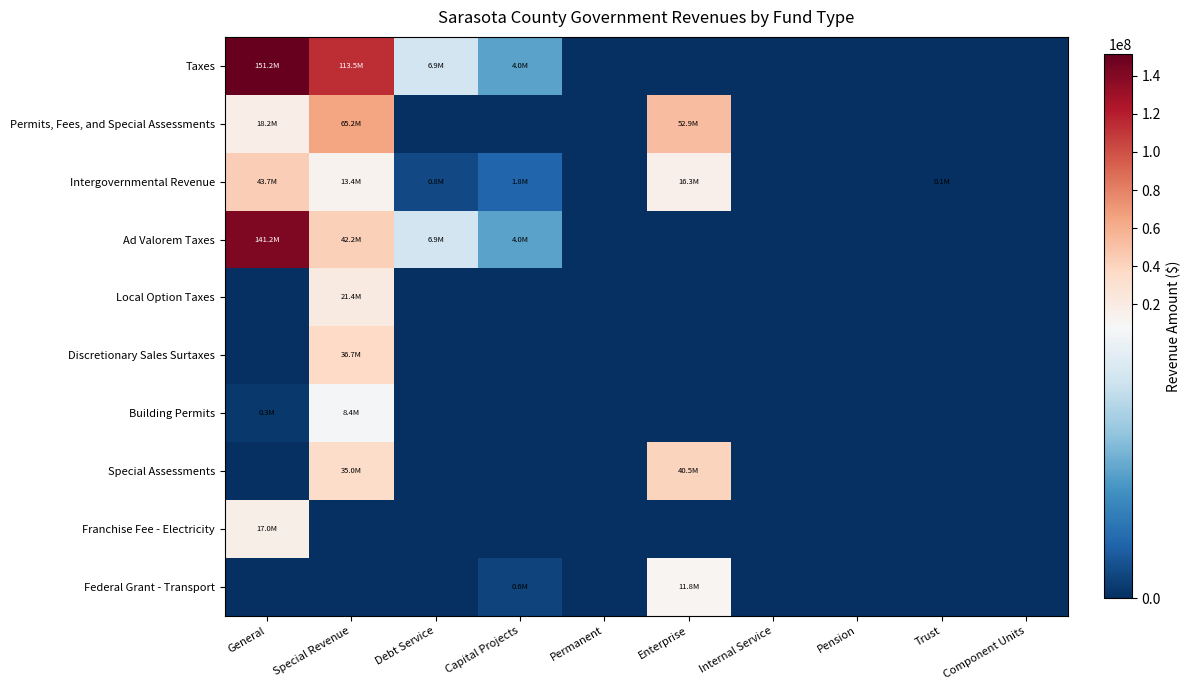

What is the greatest value displayed?

151194205